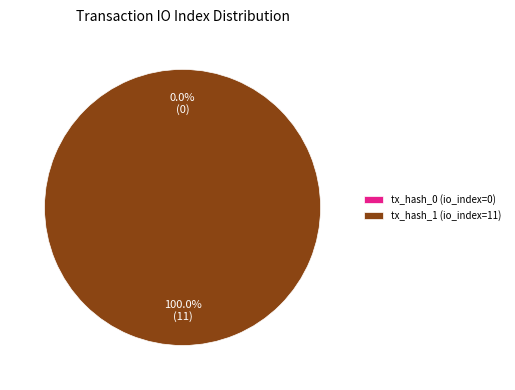

To the nearest percent, what is the difference between the largest and smallest slice percentages?

100%